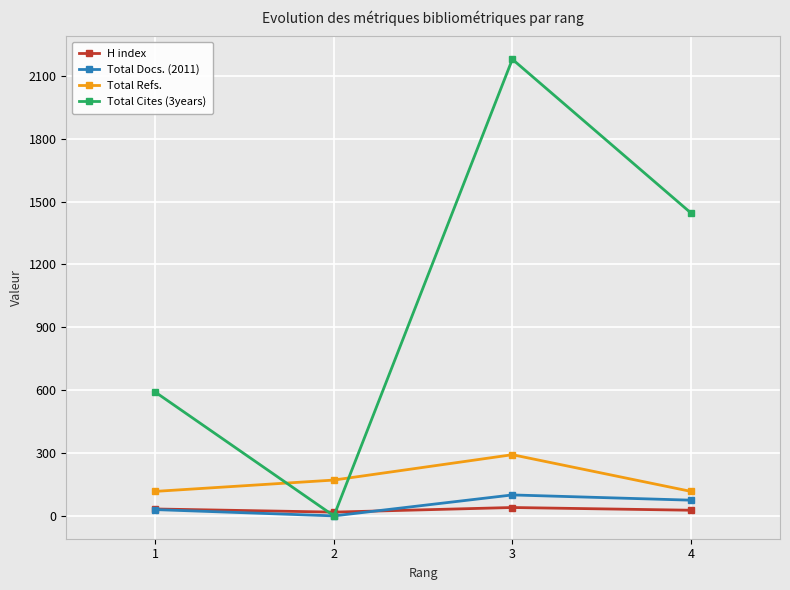

What is the sum of the H index values at 1 and 4?

60